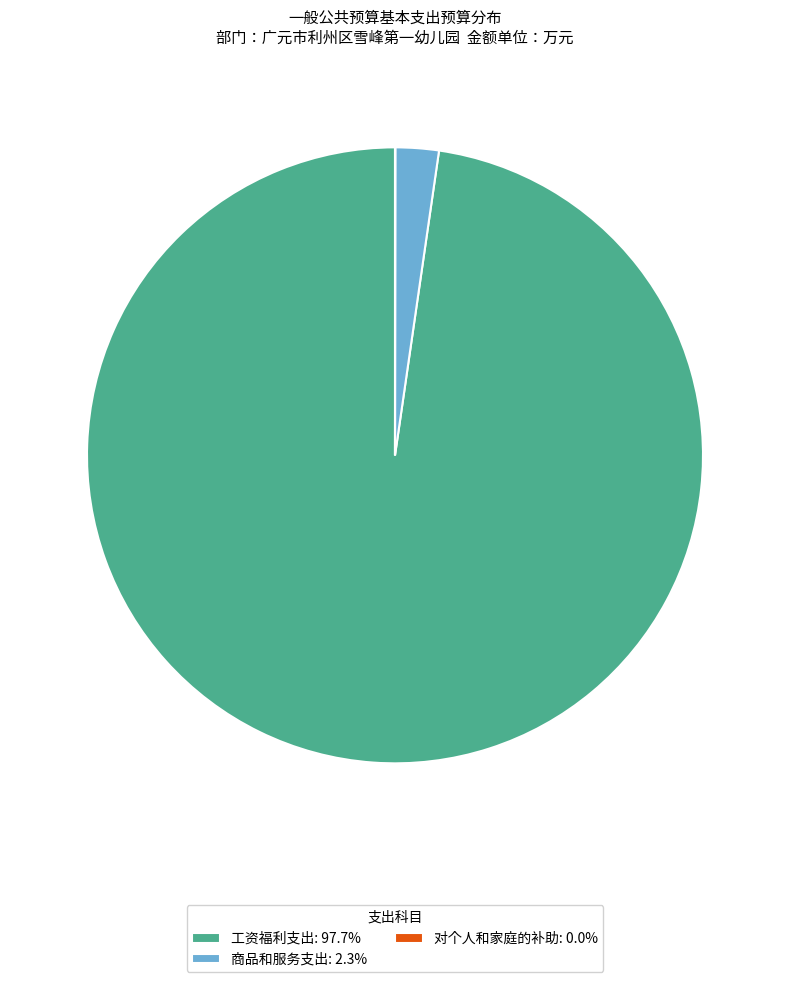

Approximately how many times larger is the value at 工资福利支出: 97.7% compared to 商品和服务支出: 2.3%?

43.1